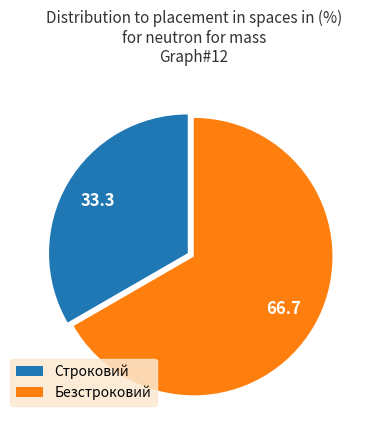

Is there any slice that represents more than half of the pie?

Yes